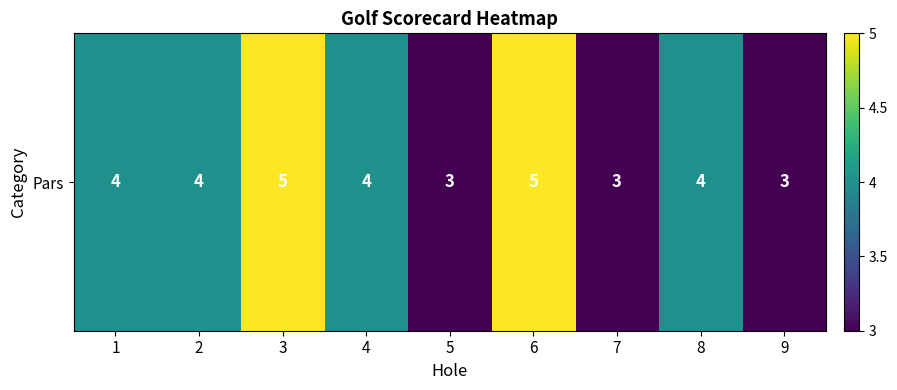

What is the difference between the maximum and minimum values?

2